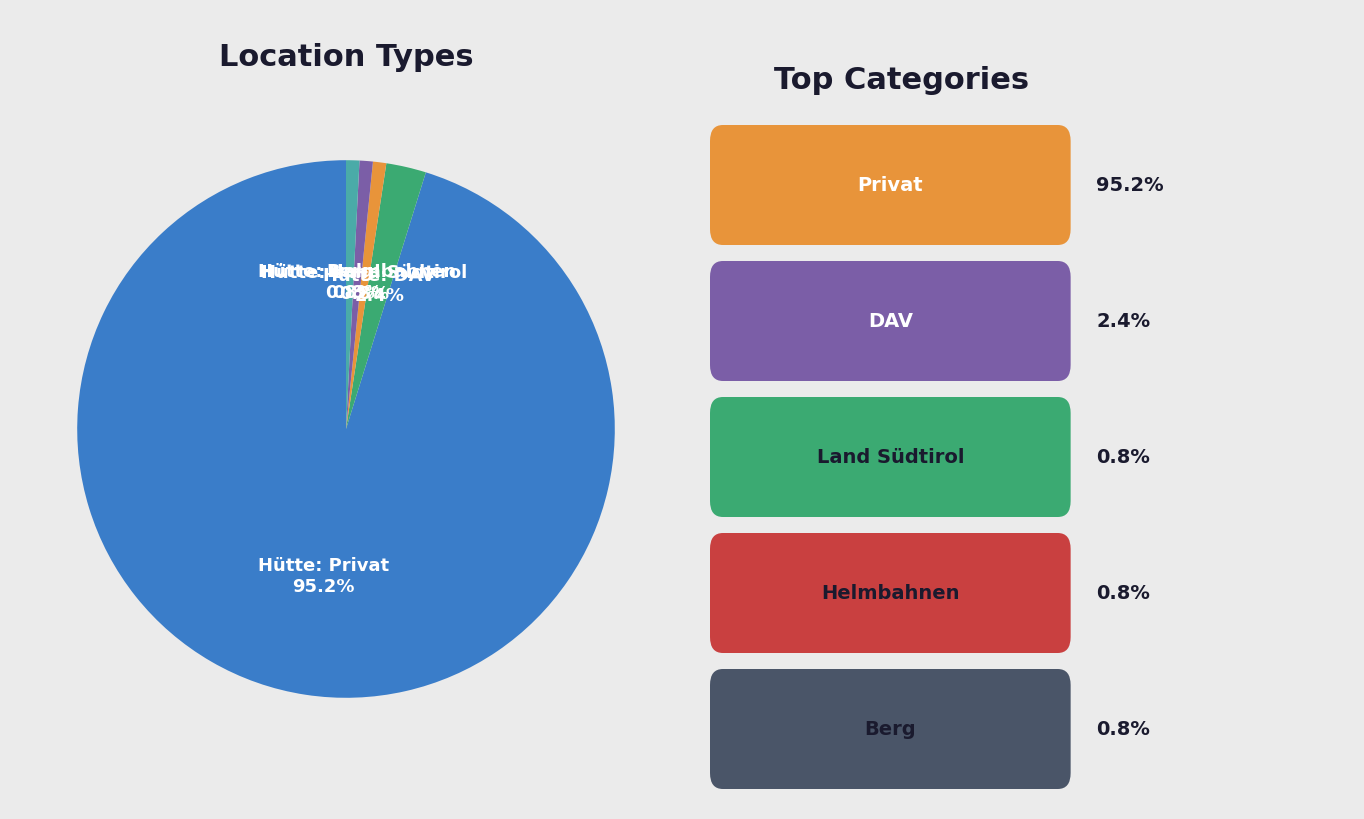

To the nearest percent, what percentage of the pie is Hütte: Privat?

95%